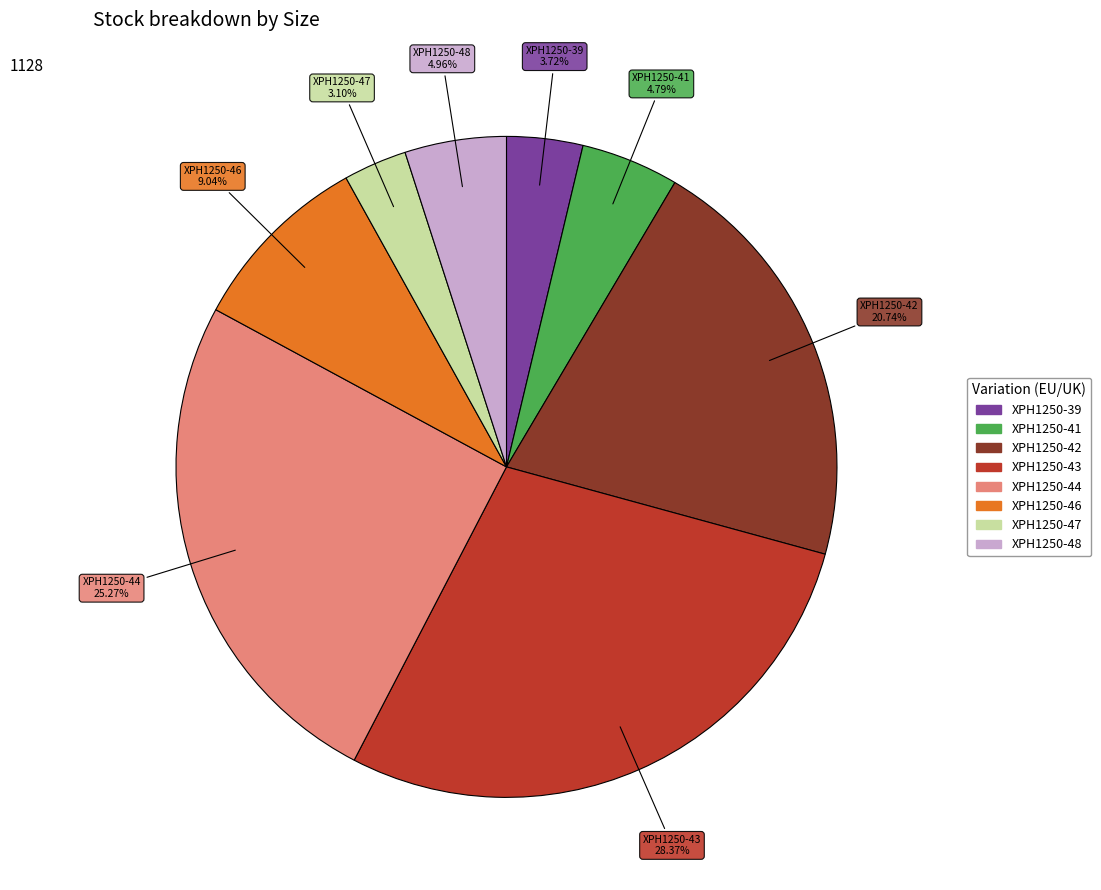

What portion of the pie excludes XPH1250-46?

91.0%